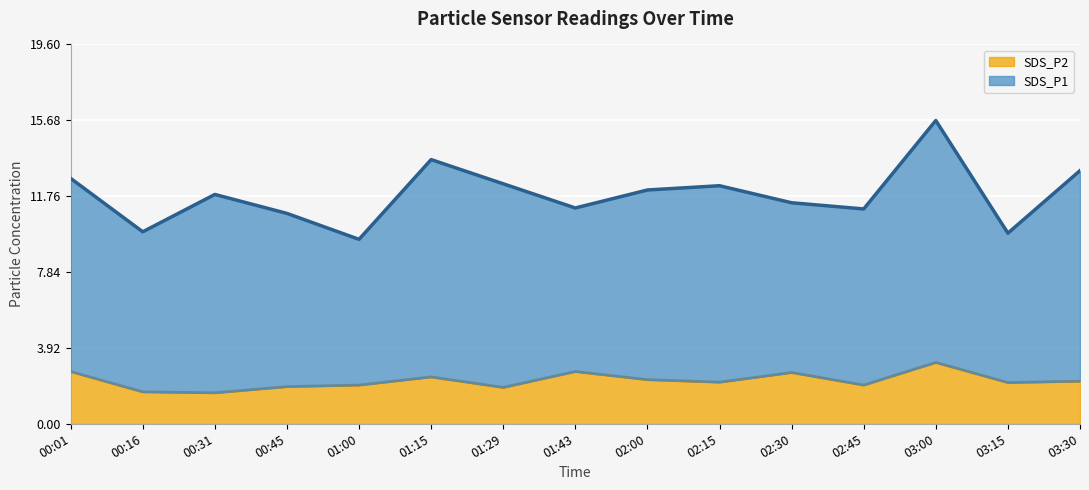

What is the label of the 7th point from the right?

02:00